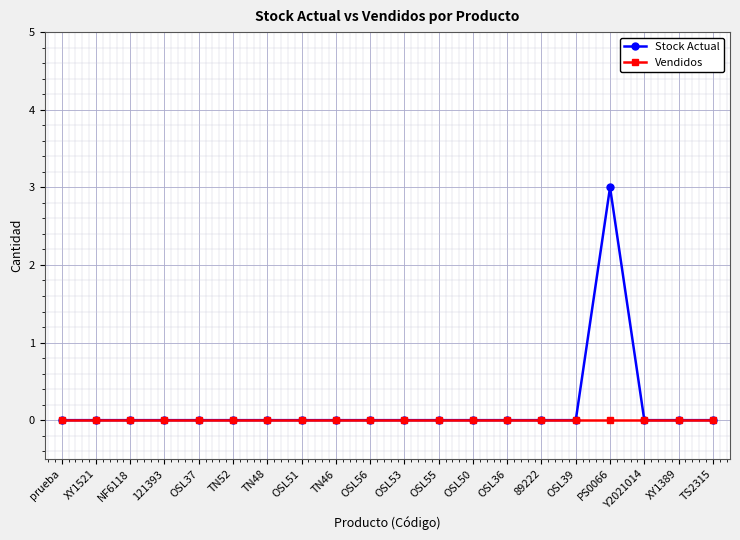

Reading left to right, list all the values displayed in this chart.

Stock Actual: 0	0	0	0	0	0	0	0	0	0	0	0	0	0	0	0	3	0	0	0
Vendidos: 0	0	0	0	0	0	0	0	0	0	0	0	0	0	0	0	0	0	0	0